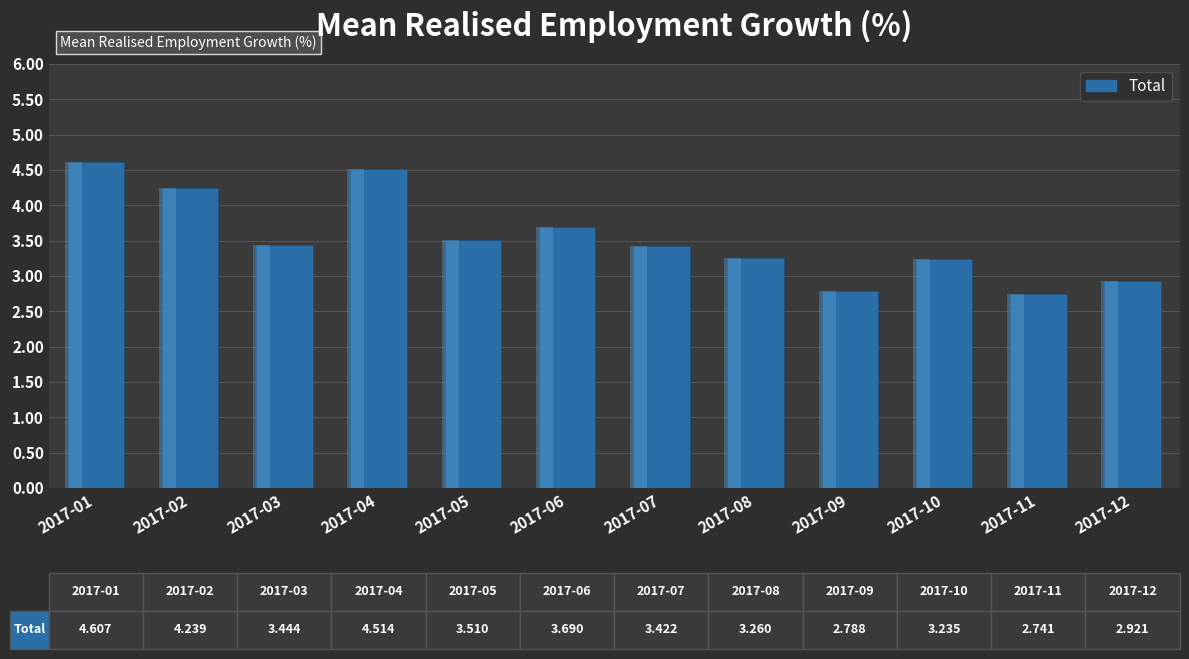

How many values are below 3?

3